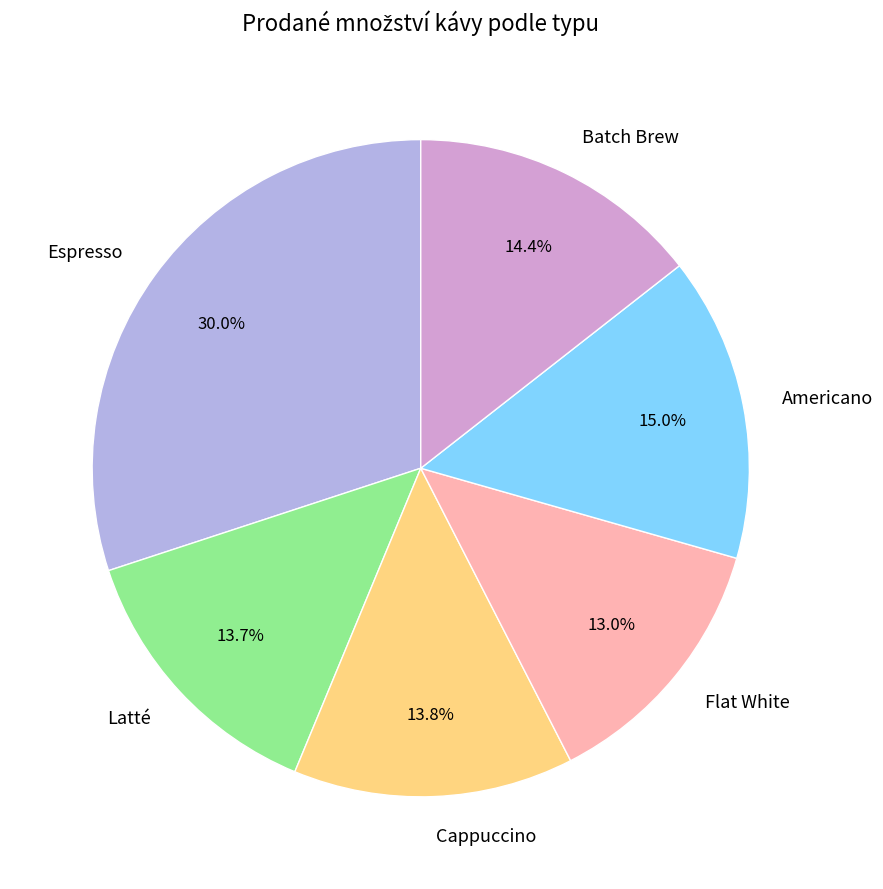

How many slices are in this pie chart?

6